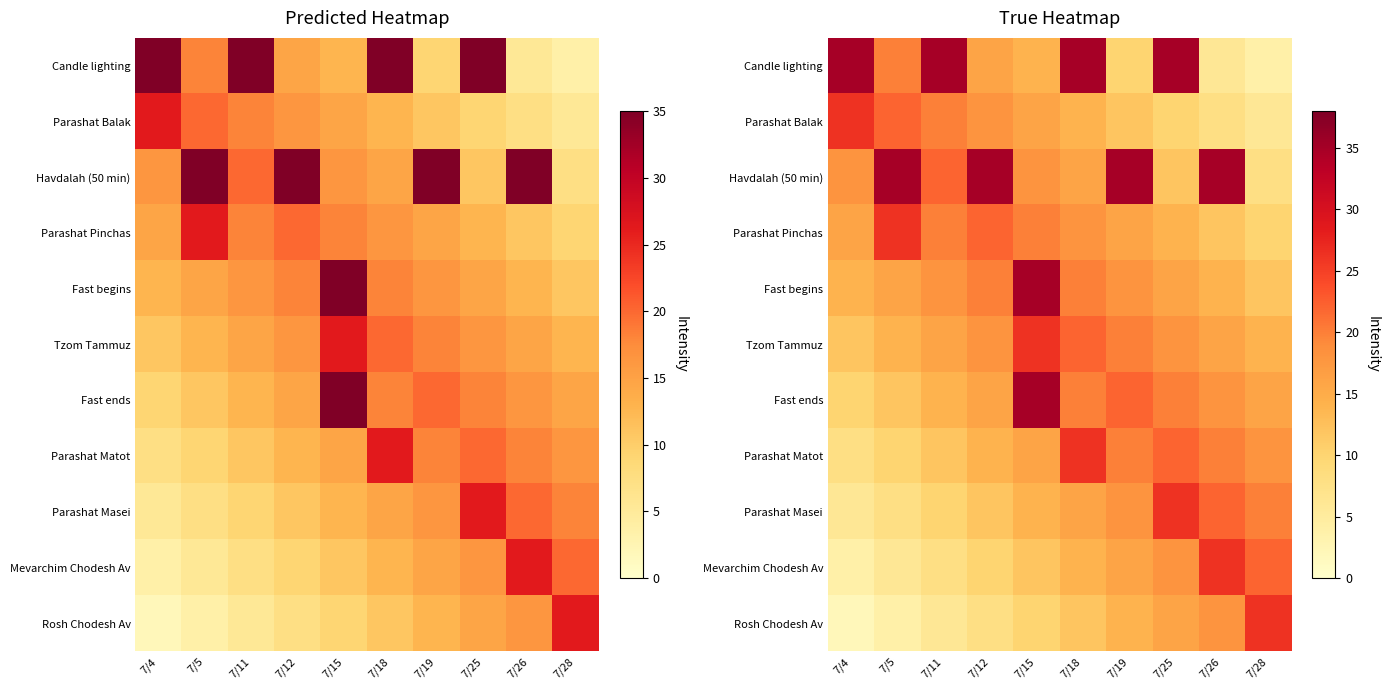

Where is Parashat Balak nearest to the value 16?

7/15